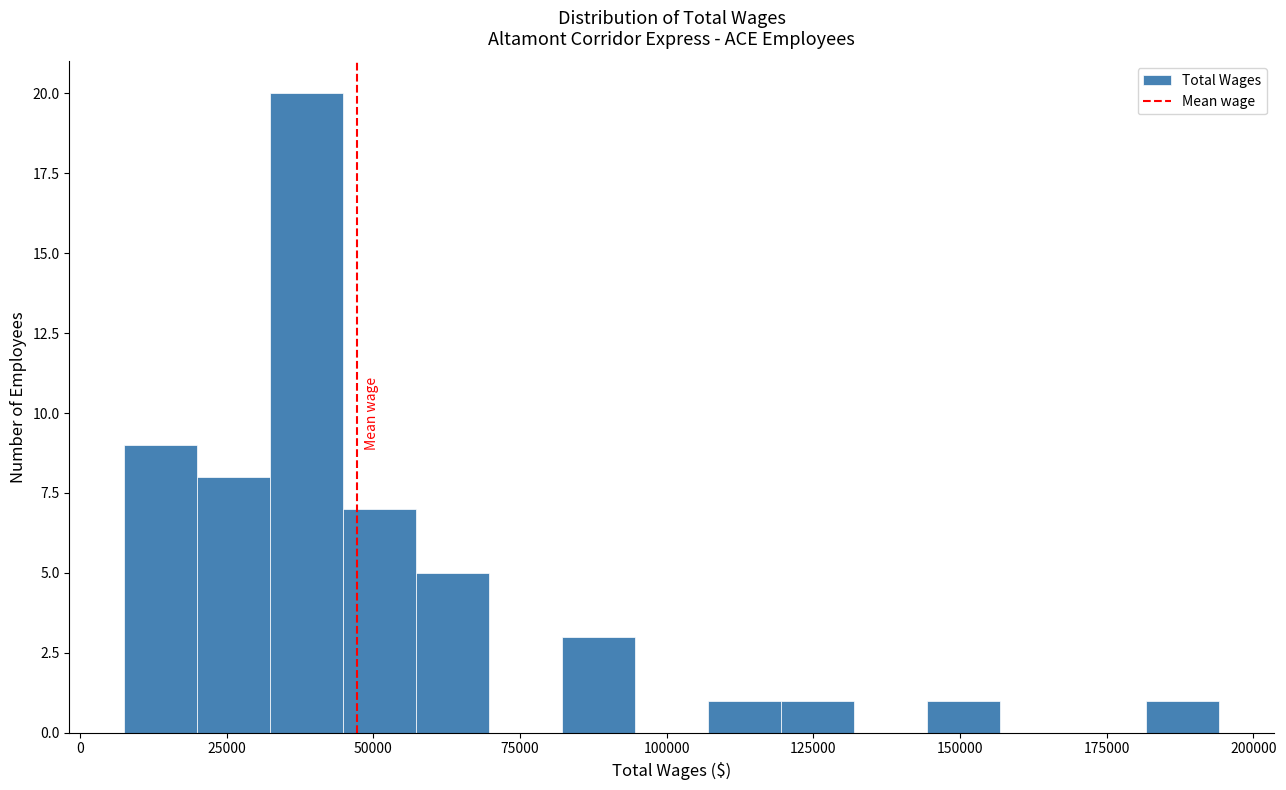

Read against the x-axis, roughly where is the centre of the tallest bar?

40000